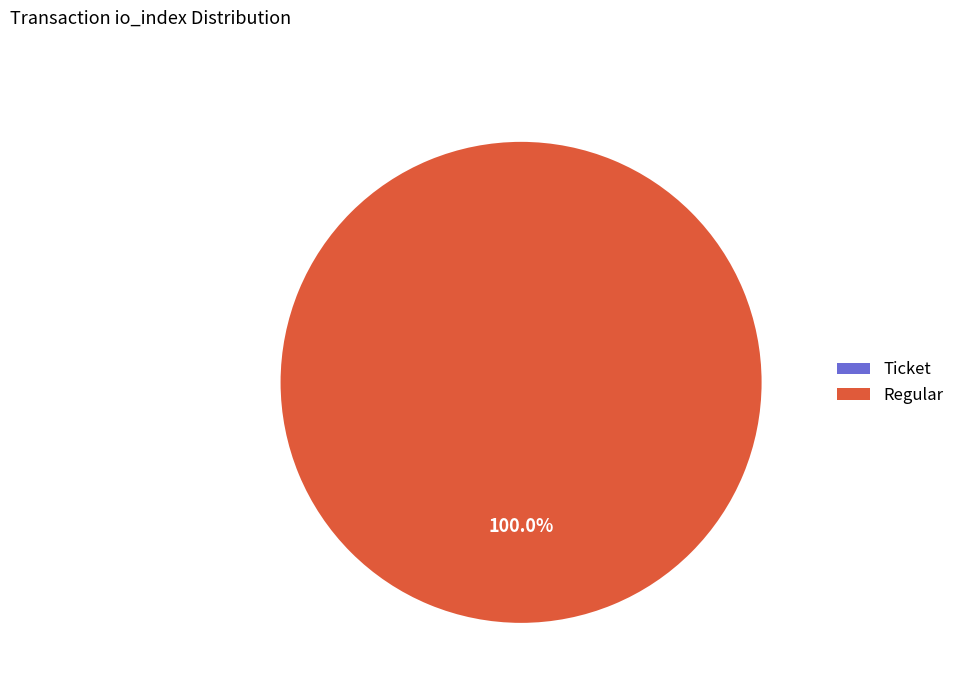

Rank the categories by value from highest to lowest.

Regular (io_index=17), Ticket (io_index=0)